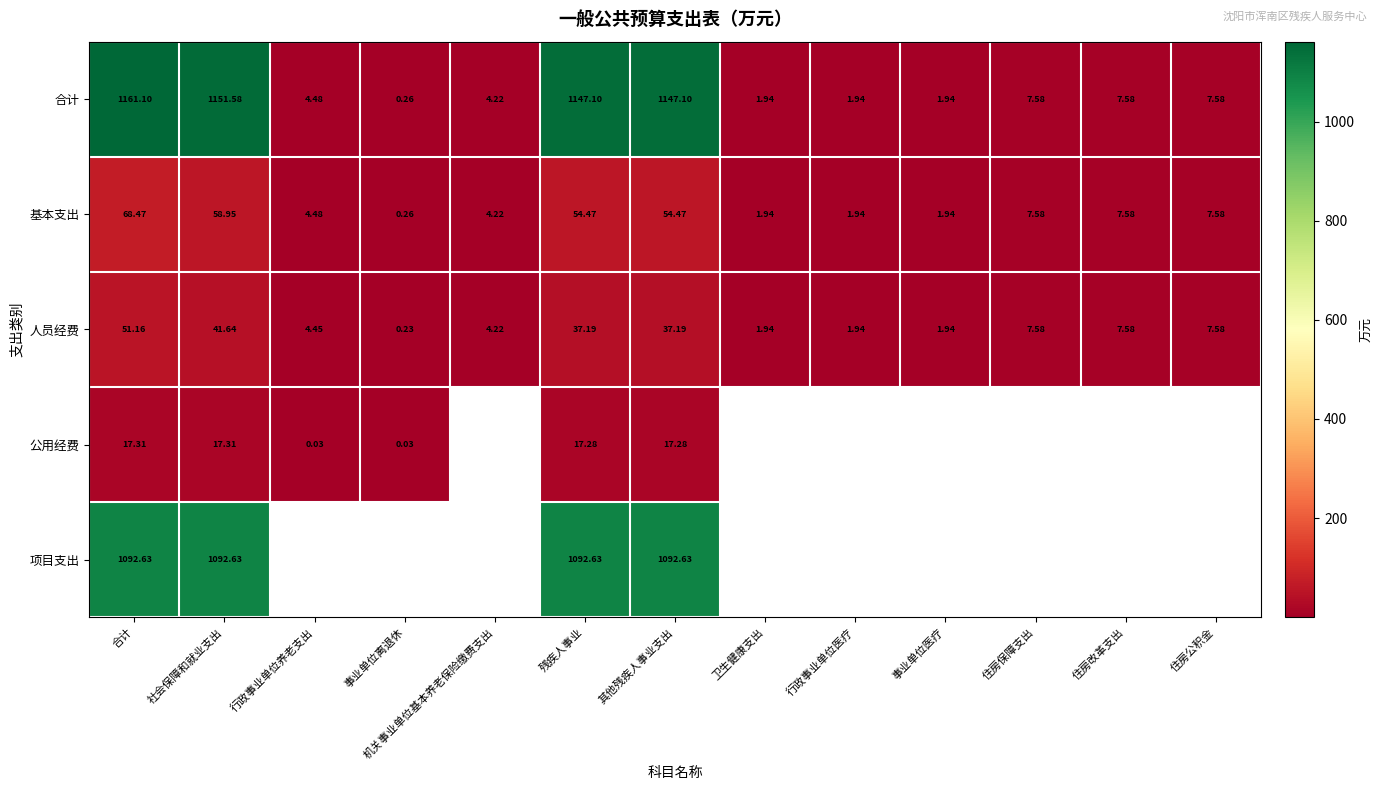

Is it true that 人员经费 equals 48.7 at 其他残疾人事业支出?

False